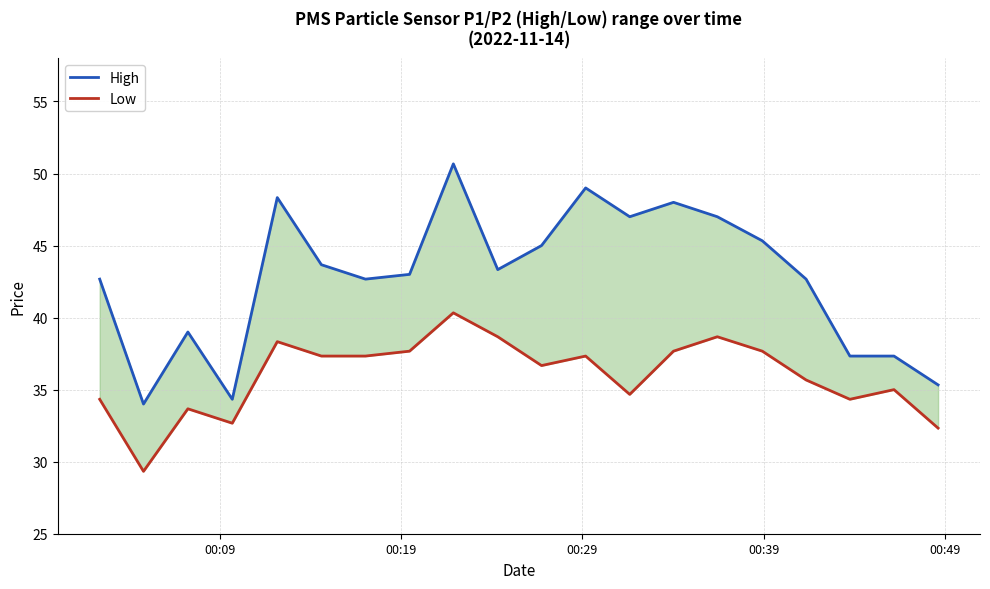

True or false: High and Low intersect in this chart.

False